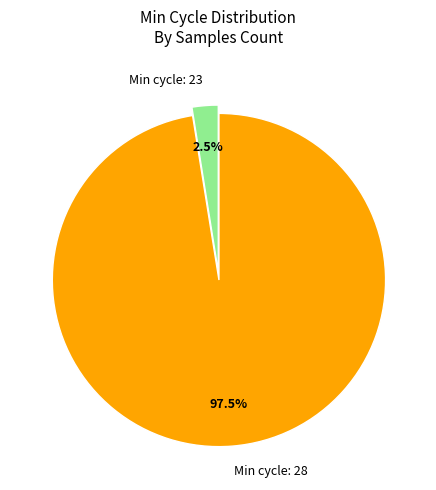

Is there a majority slice in this chart?

Yes